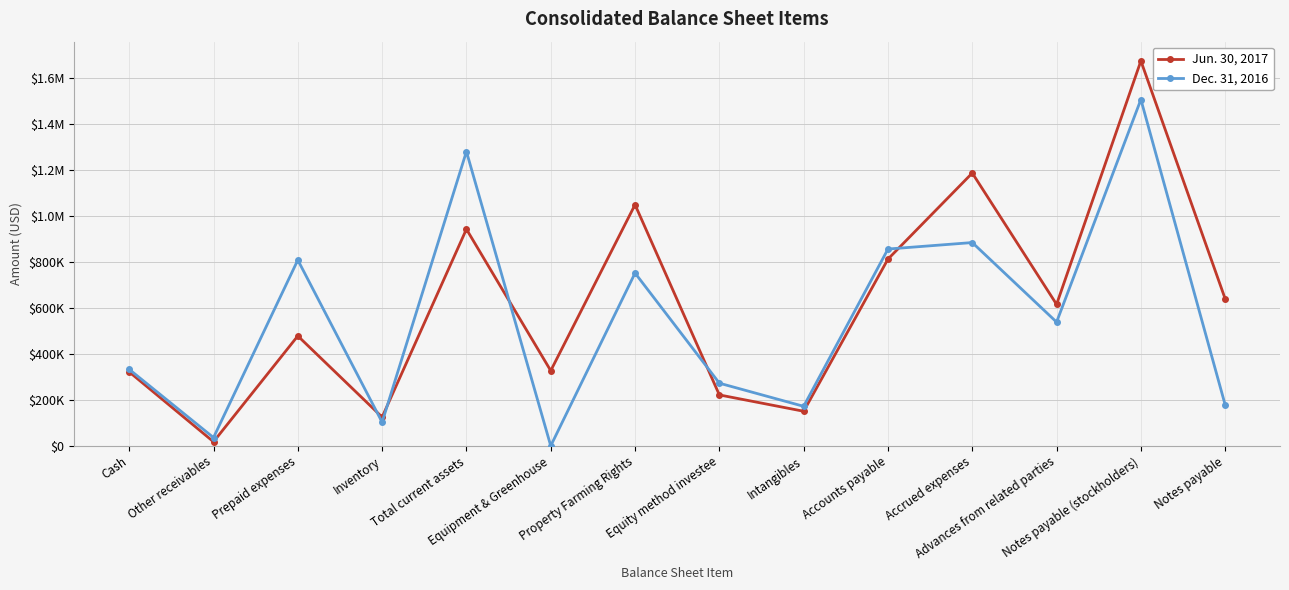

At how many categories does at least one series exceed 1418730?

1